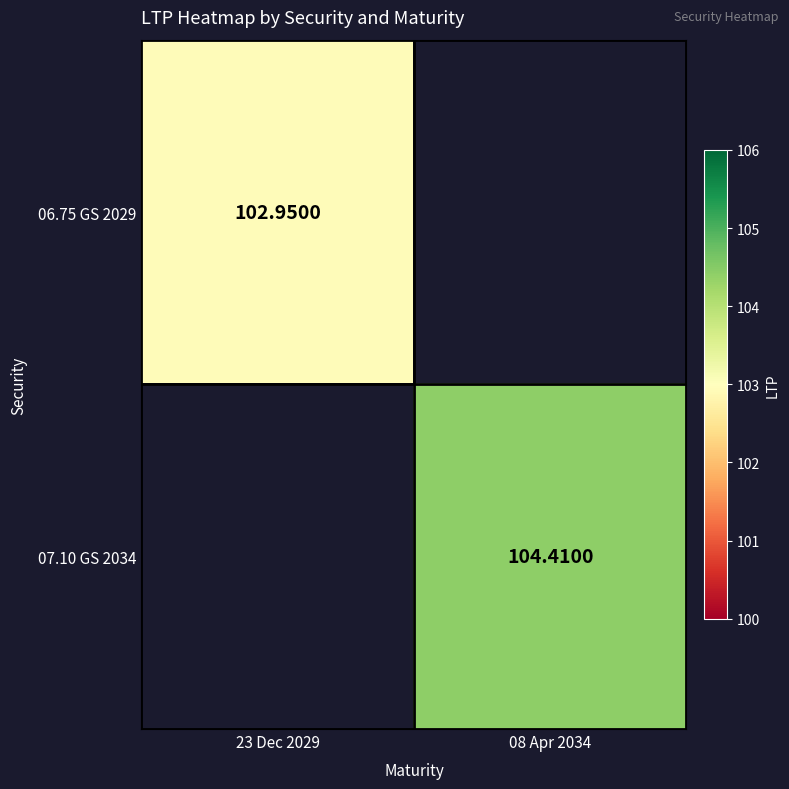

Rank the series by their maximum value, from lowest to highest.

06.75 GS 2029, 07.10 GS 2034